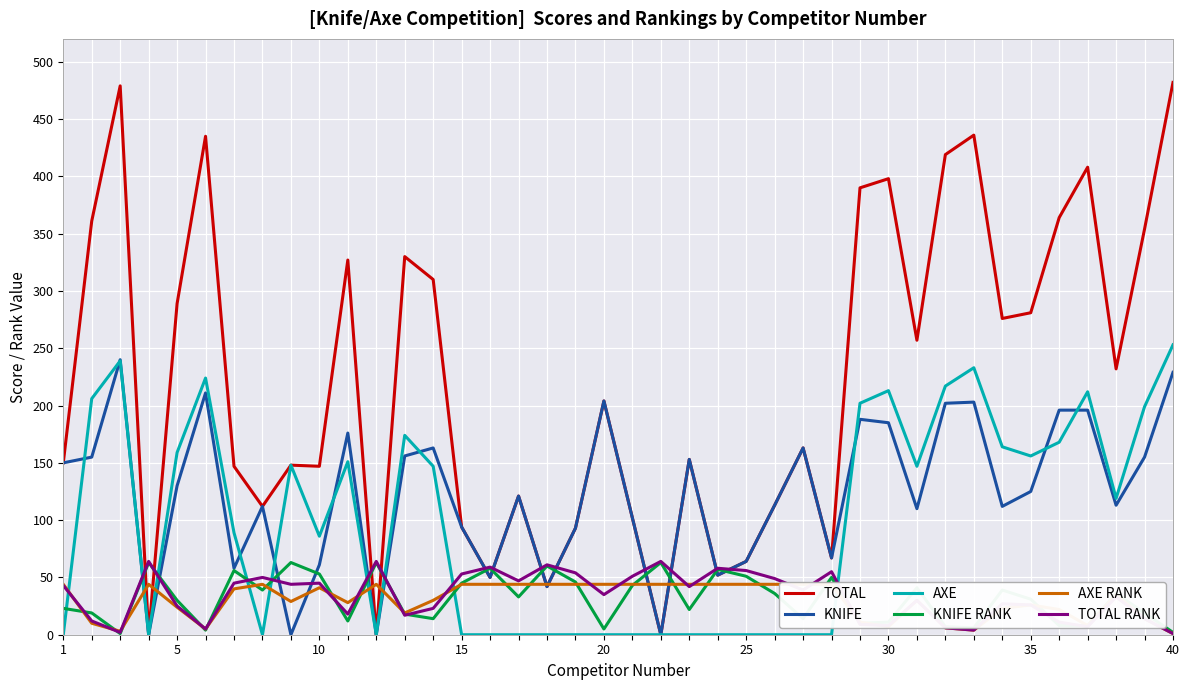

What is the maximum value shown in the chart?

482